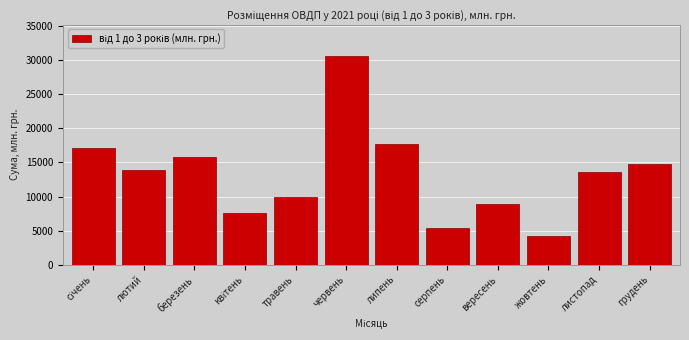

Reading left to right, extract all data points from this chart.

17108.8	13837.9	15831.3	7633.1	9895.6	30649.4	17744.7	5332.5	8843.9	4233.7	13662.6	14754.5